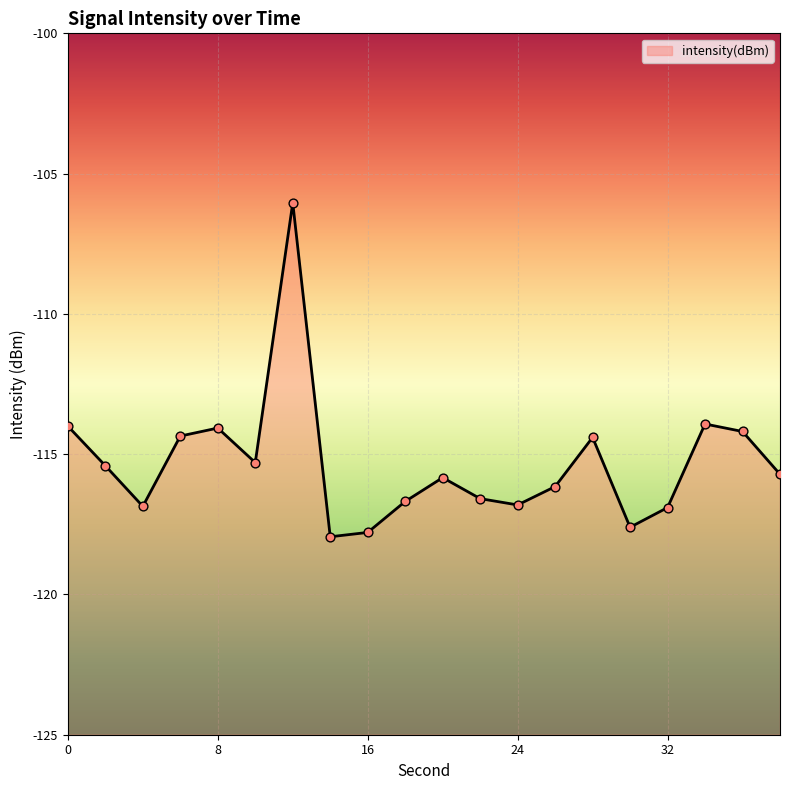

What is the change in value from 22 to 24?

-0.2